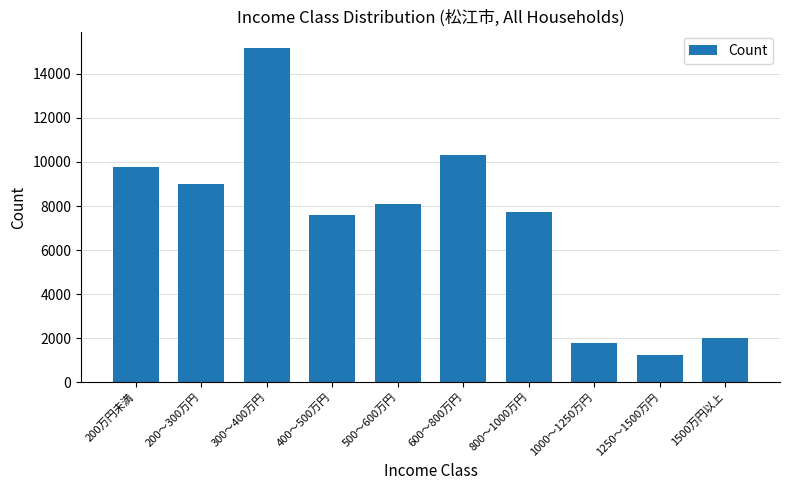

The chart shows a value of 14020 at 600～800万円. True or false?

False